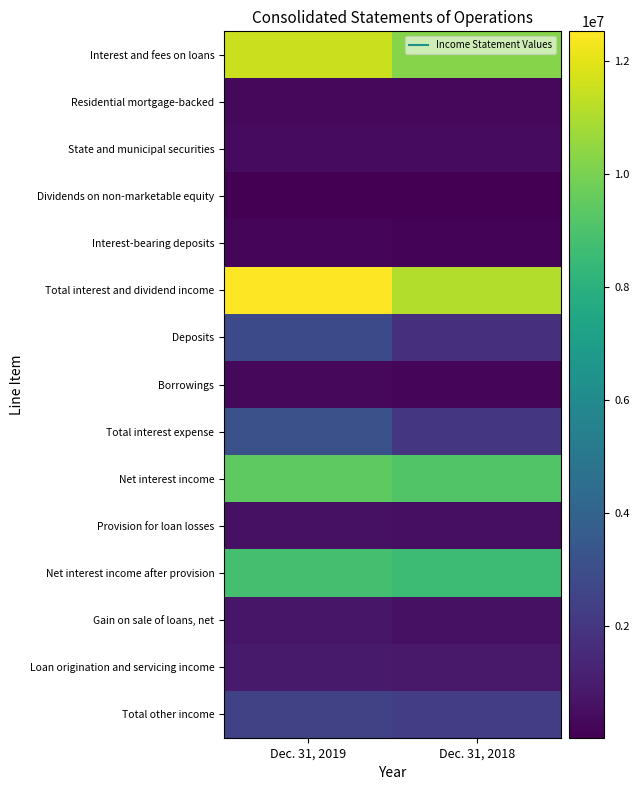

Between Dec. 31, 2018 and Dec. 31, 2019, which is larger?

Dec. 31, 2019